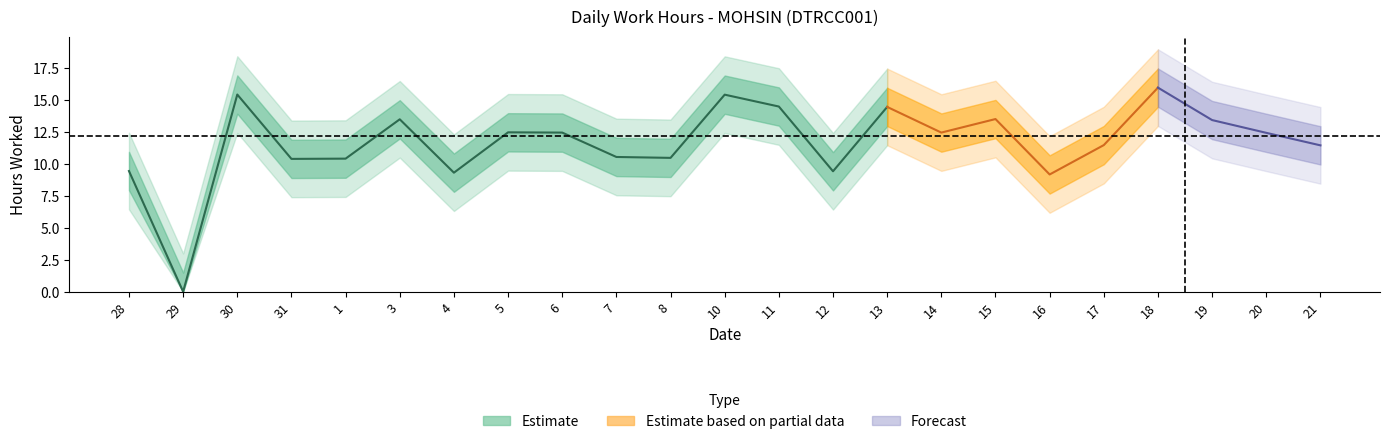

What is the difference between the second highest and minimum values?

15.4